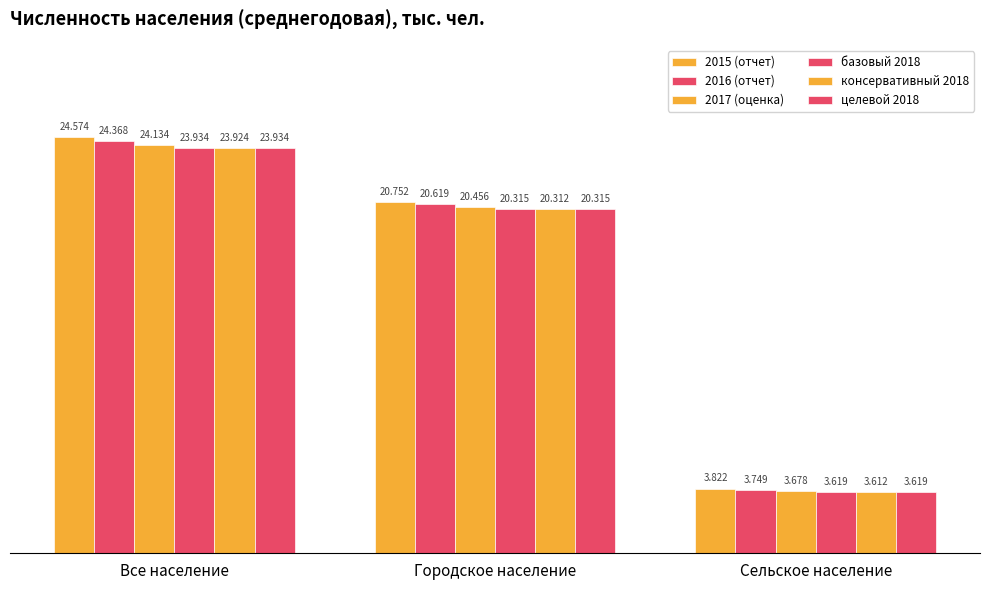

What is the label of the 1st bar from the left?

Все население